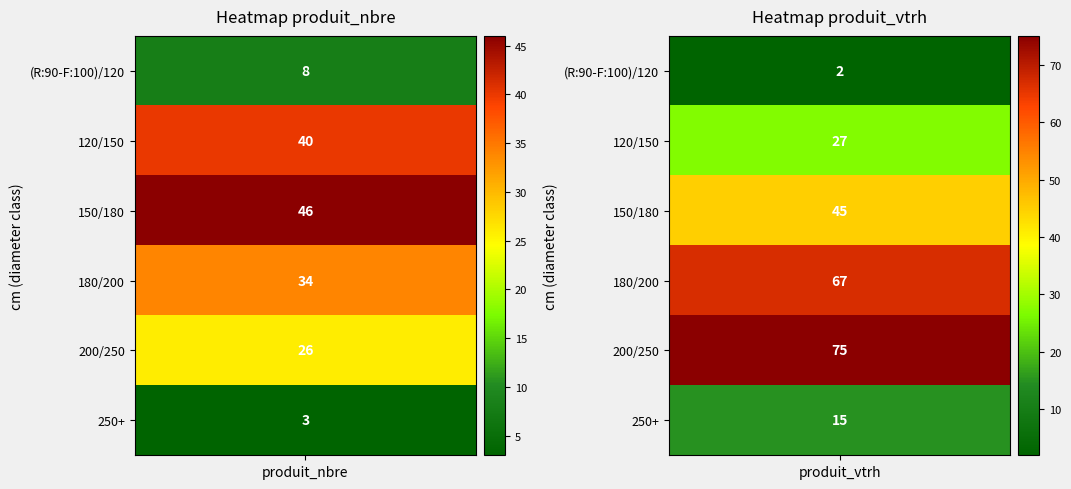

What is the highest value of the 120/150 series?

40